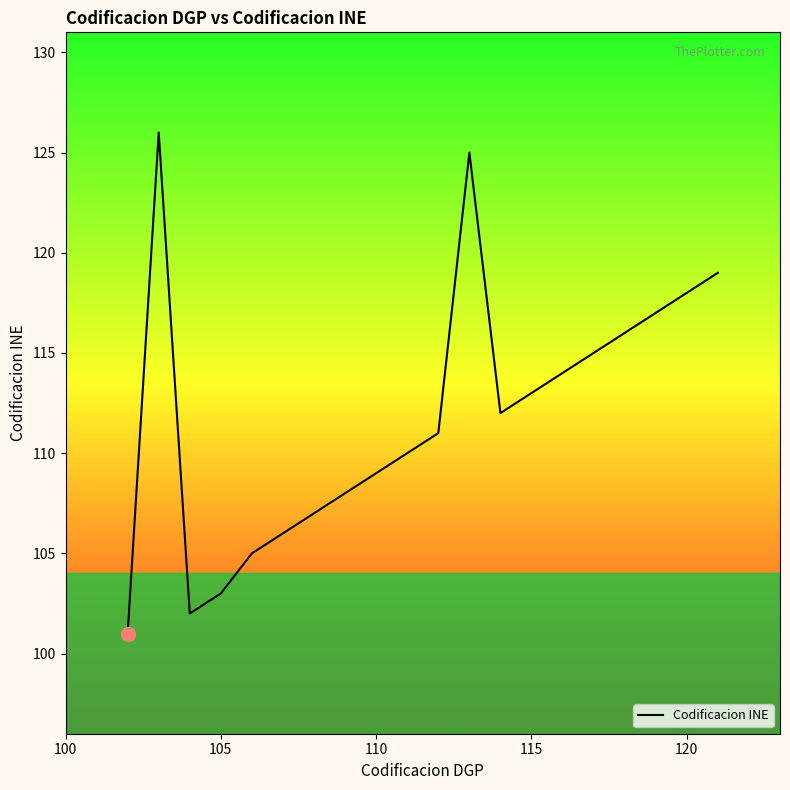

What is the smallest value displayed?

101